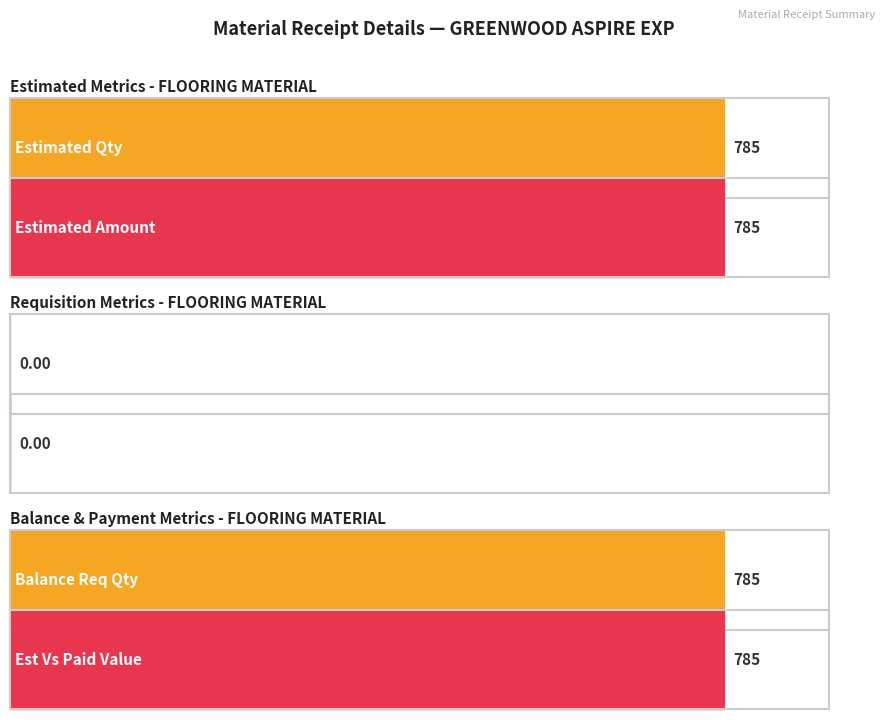

Is it true that Estimated Amount equals 9 at 4?

False